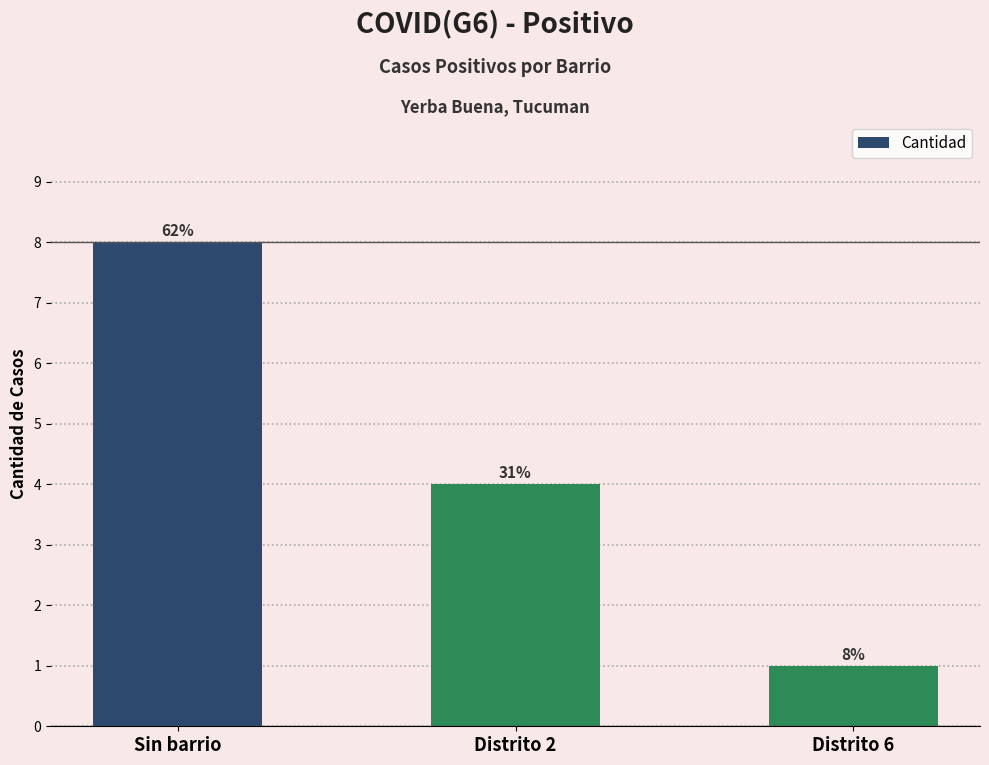

How many bars are there in total?

3